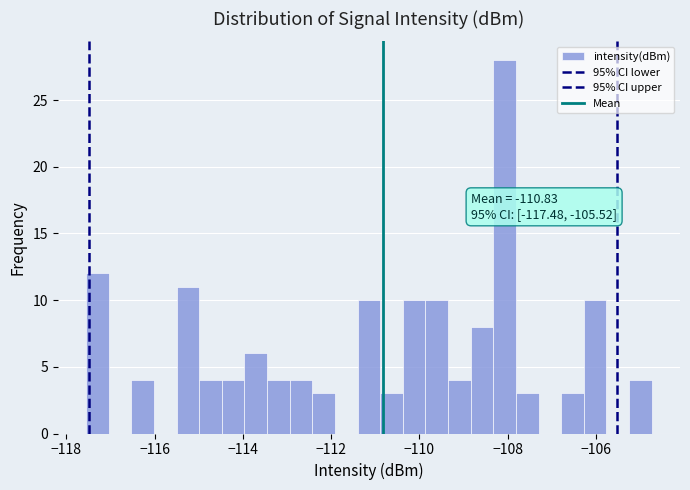

Around what value on the x-axis is the tallest bar? Give the approximate position of its centre, as read against the axis.

-108.0